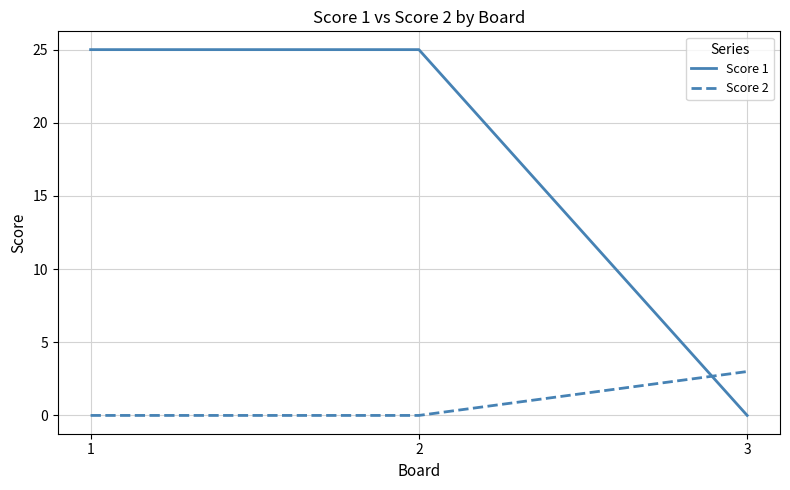

Which series has the largest total across all categories?

Score 1